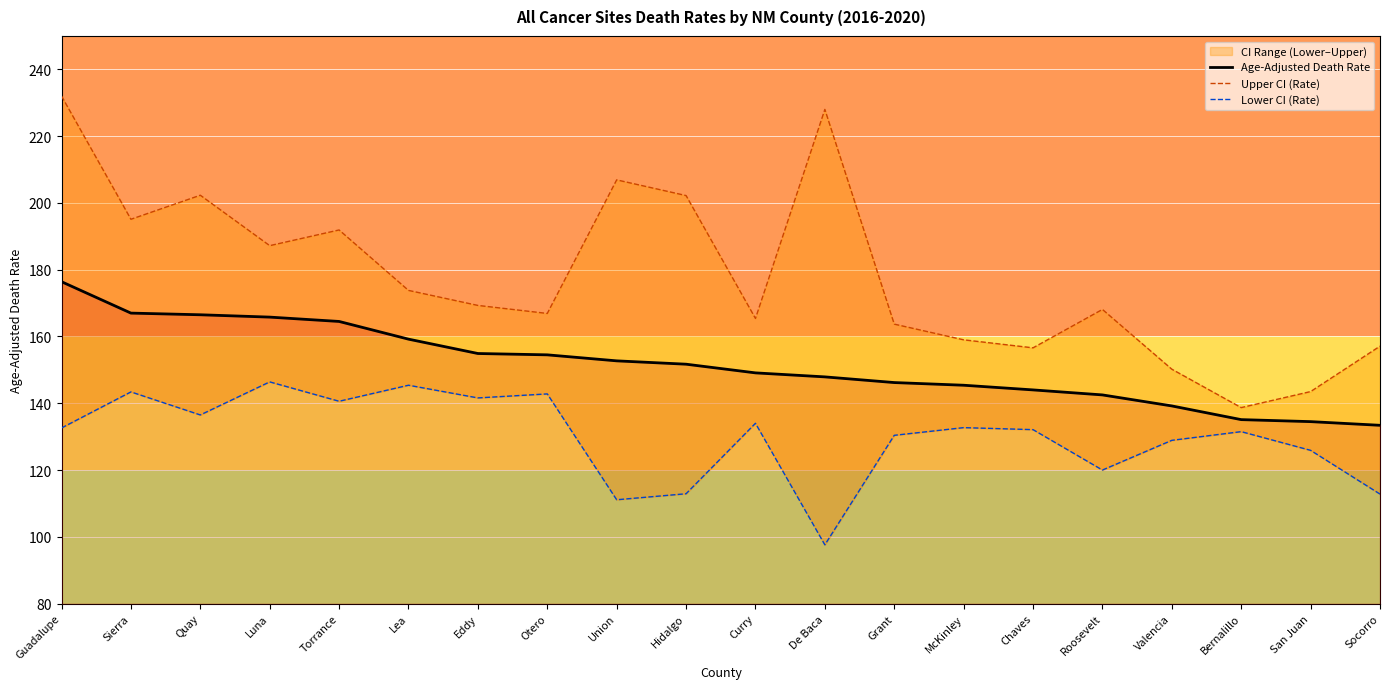

What is the average value of the Age-Adjusted Death Rate series?

151.5